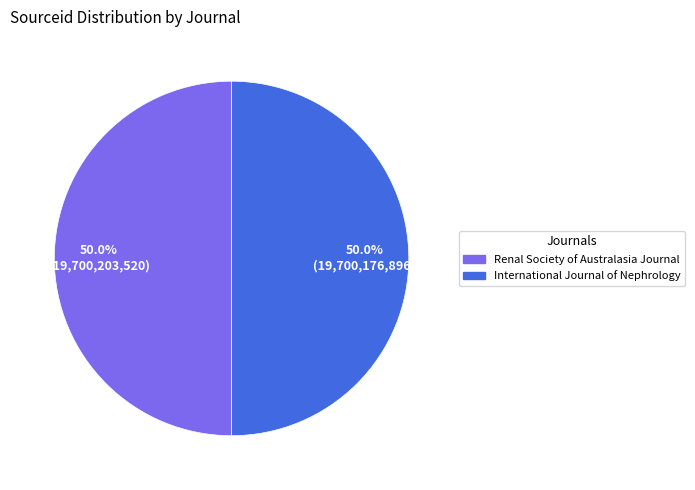

To the nearest percent, what is the average slice percentage?

50%